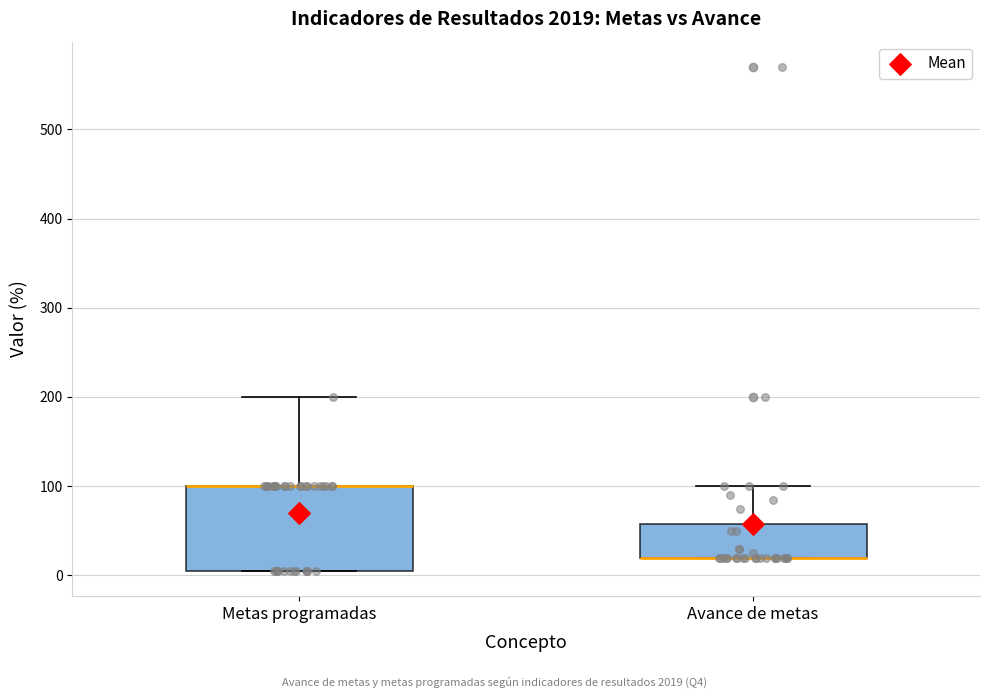

Reading left to right, read every box against the y-axis: the position of its median line, the range the box covers, and the ends of its whiskers. The values are not printed on the chart, so give them approximately, as read against the axis.

Metas programadas: median 100 (drawn on the box's upper edge), box 10 to 100, whiskers 10 to 200
Avance de metas: median 20 (drawn on the box's lower edge), box 20 to 60, whiskers 20 to 100